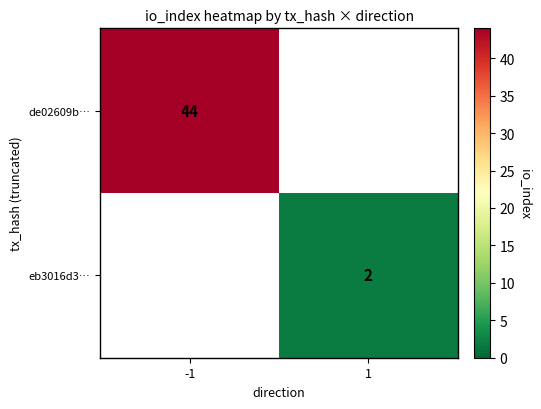

The value of eb3016d3… at 1 is 0. True or false?

False